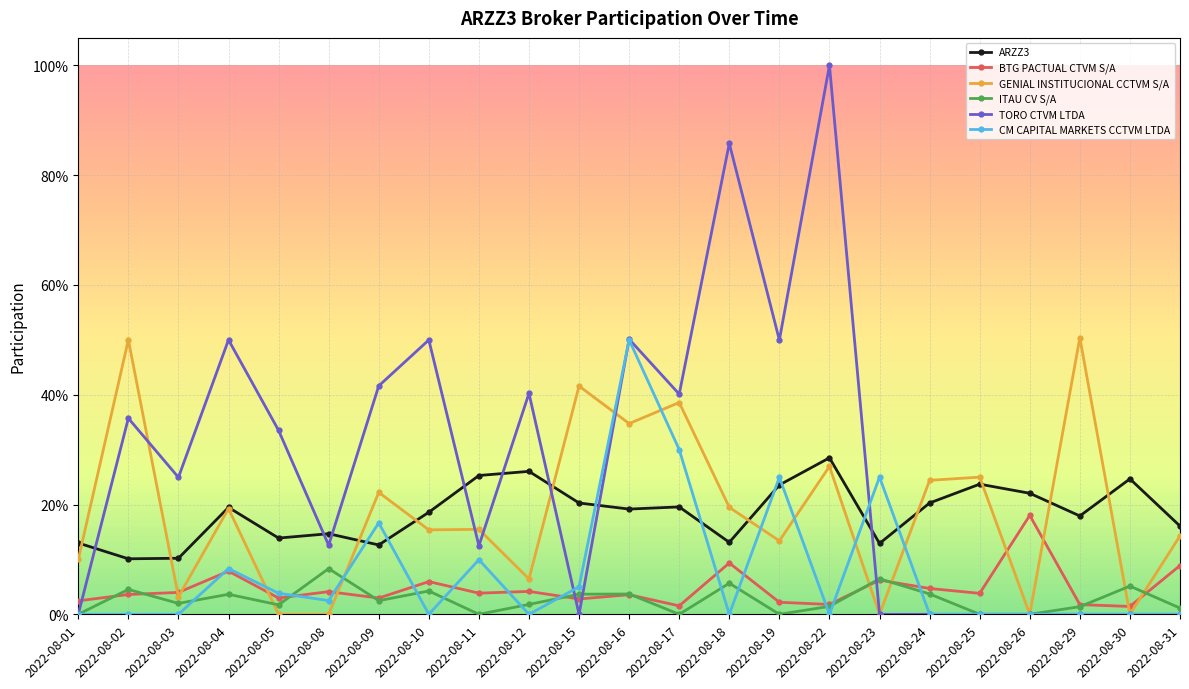

What are all the series names shown in the legend?

ARZZ3, BTG PACTUAL CTVM S/A, GENIAL INSTITUCIONAL CCTVM S/A, ITAU CV S/A, TORO CTVM LTDA, CM CAPITAL MARKETS CCTVM LTDA